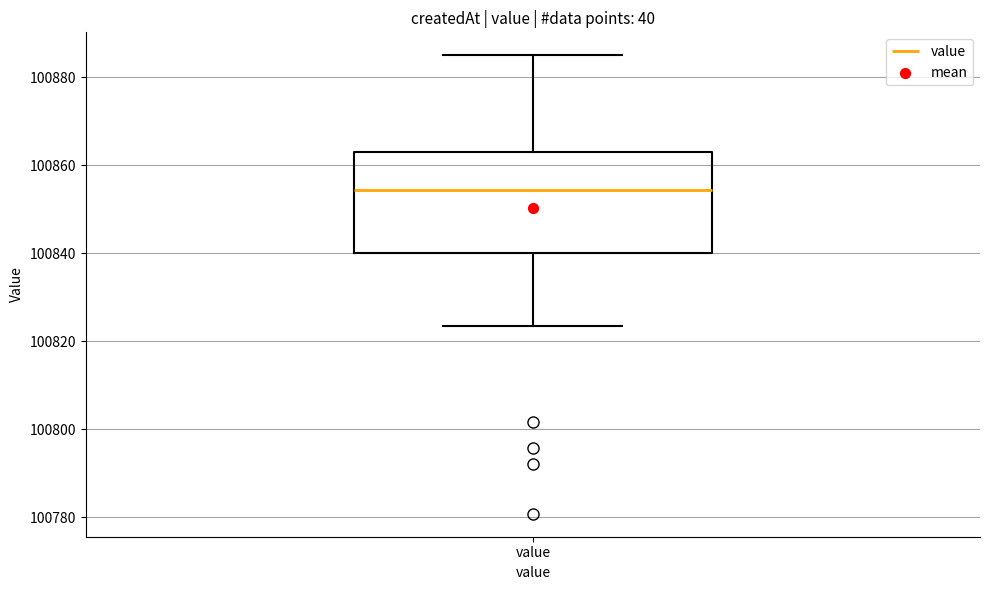

Where does the lower whisker of the box for value end on the y-axis? The values are not printed on the chart, so give them approximately, as read against the axis.

100824